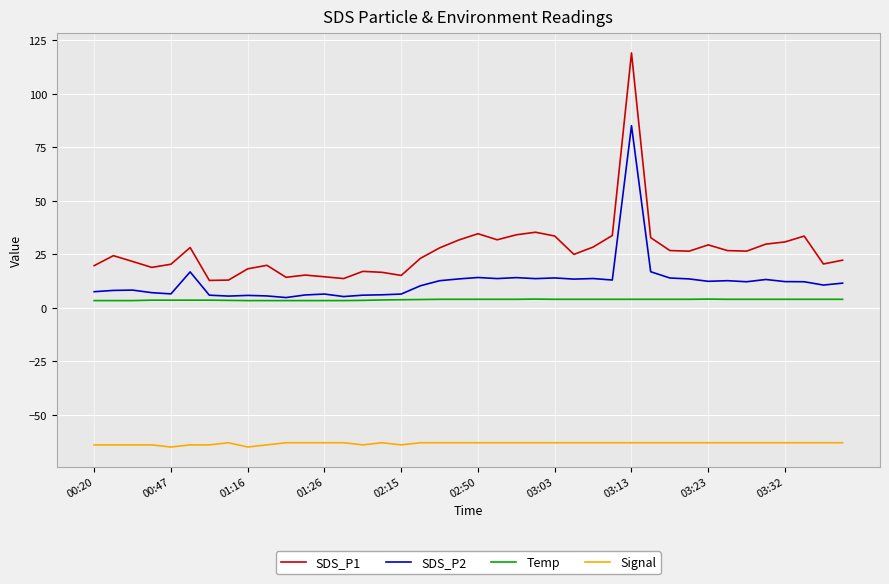

Which series has the largest range (max minus min)?

SDS_P1